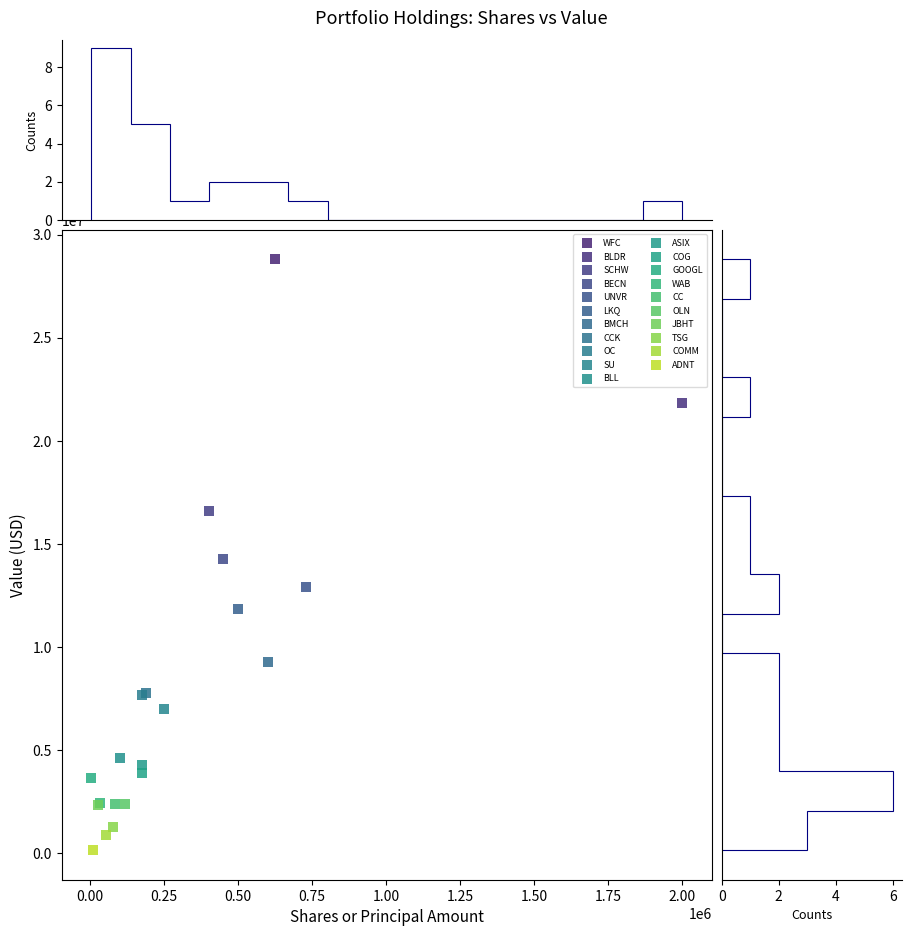

Which series reaches the maximum Y coordinate?

WFC